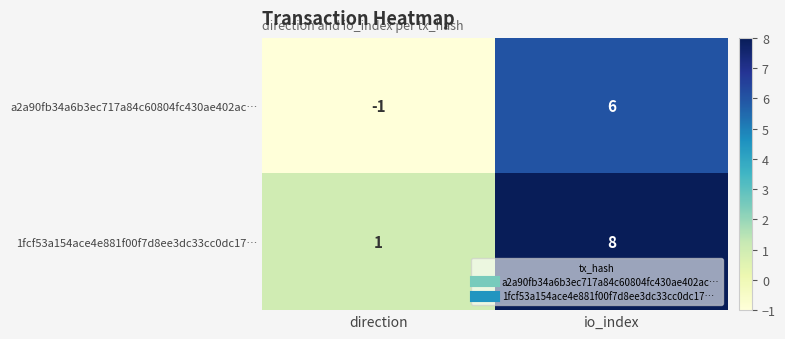

Rank the series by their maximum value, from lowest to highest.

a2a90fb34a6b3ec717a84c60804fc430ae402ac…, 1fcf53a154ace4e881f00f7d8ee3dc33cc0dc17…